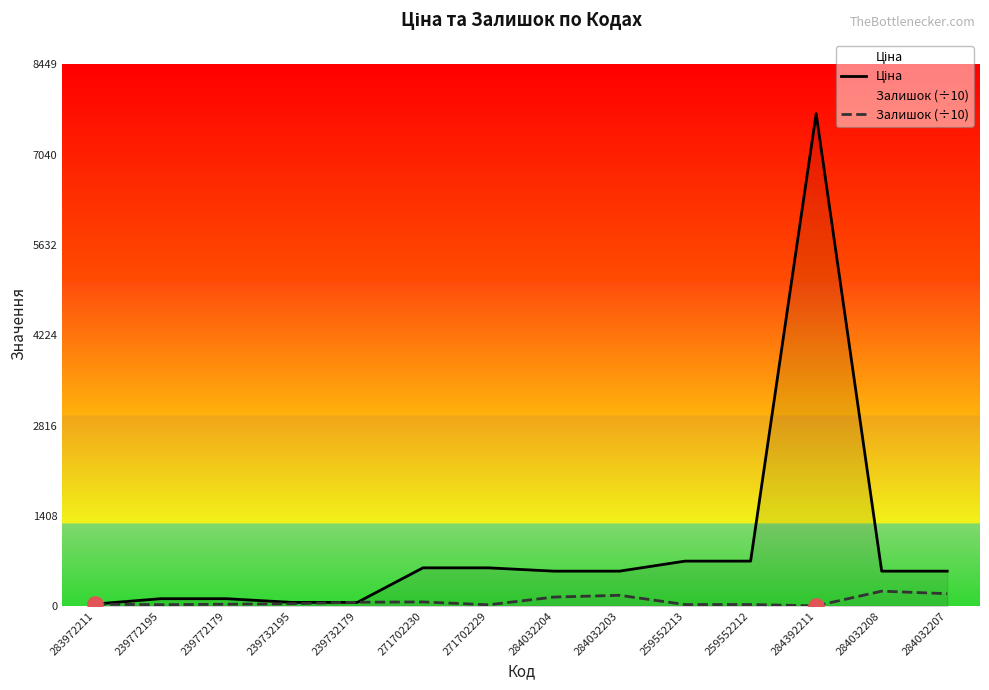

What is the total value across all series at 239772195?

136.9